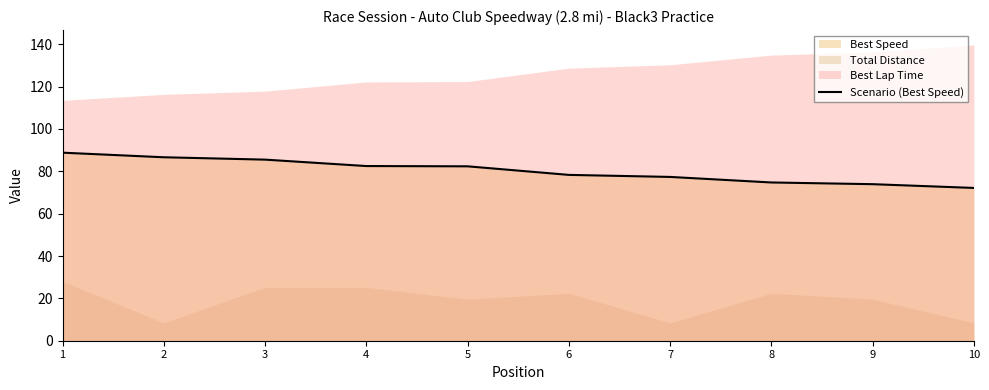

The value of Scenario (Best Speed) at 7 is 77.4. True or false?

True